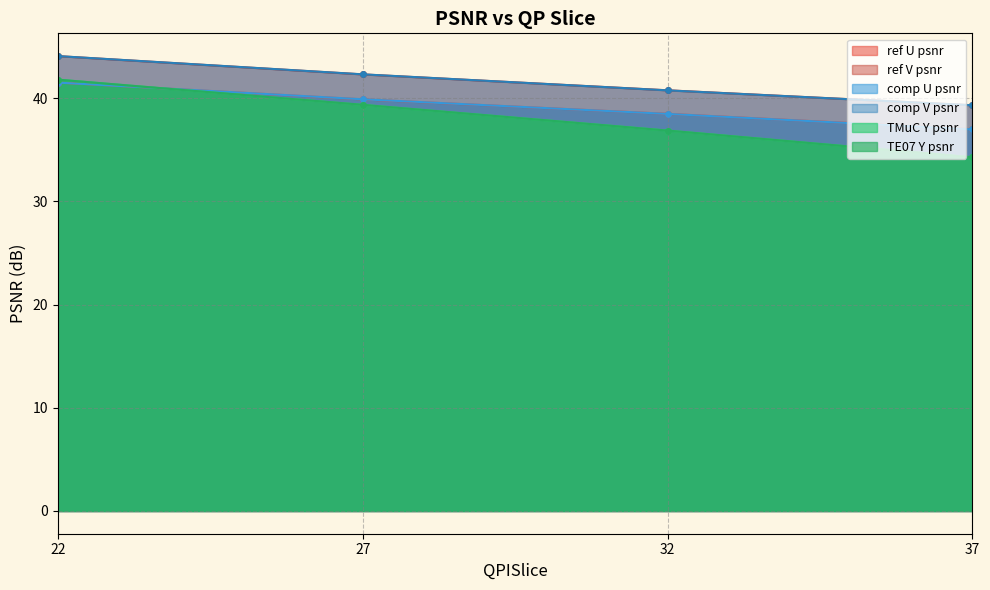

Count the number of categories in the chart.

4